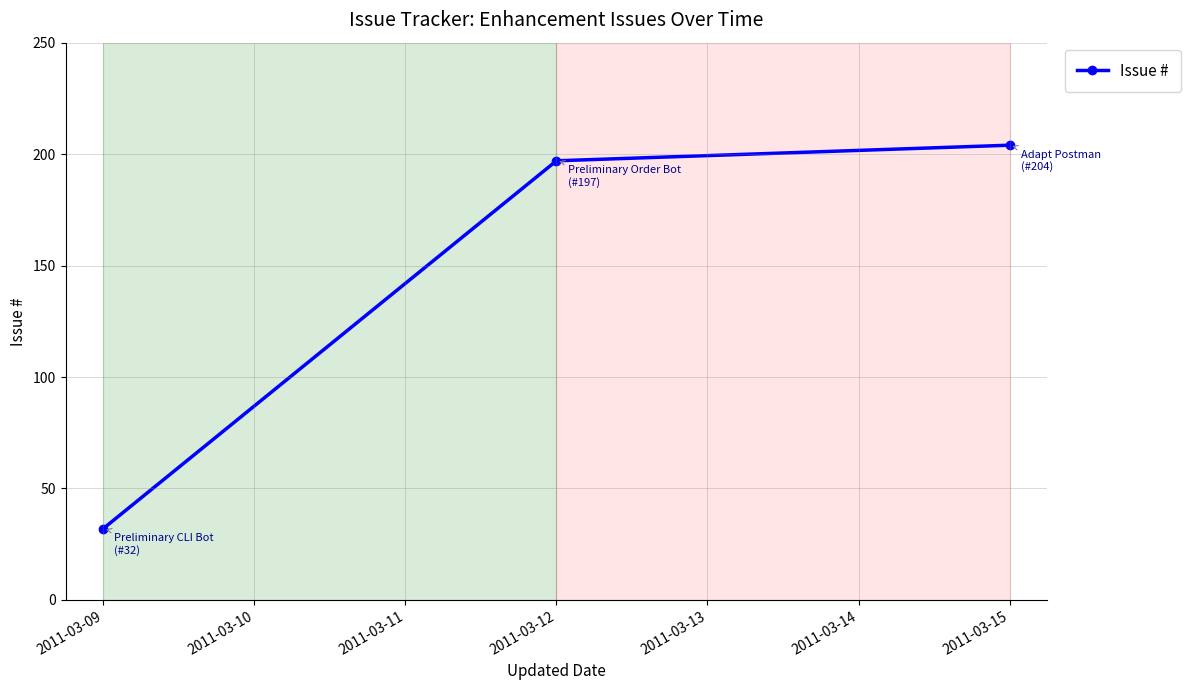

At which category does the chart reach its peak across all series?

2011-03-15